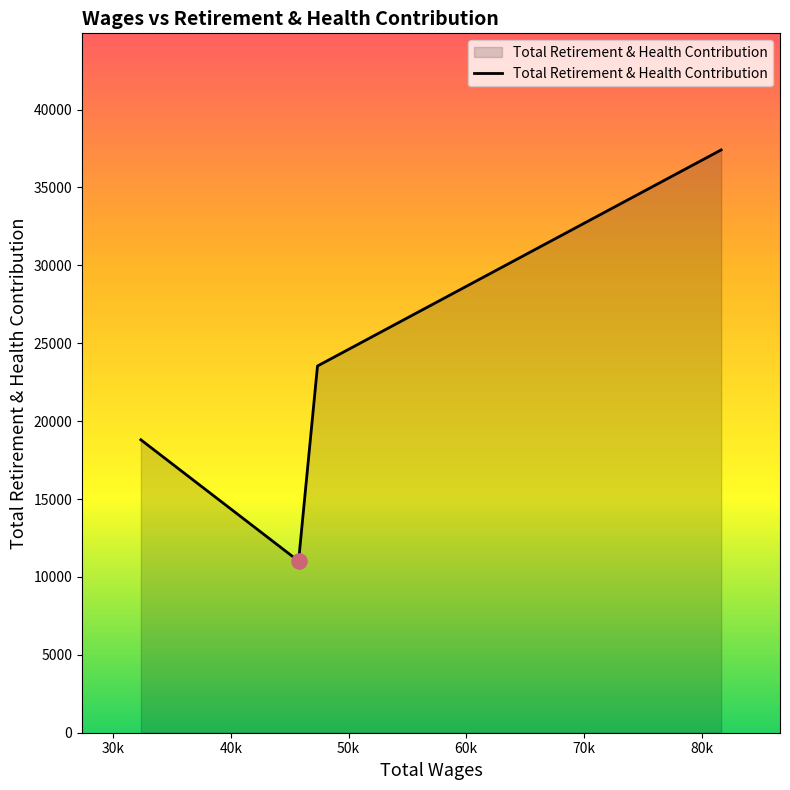

What is the smallest value displayed?

11018